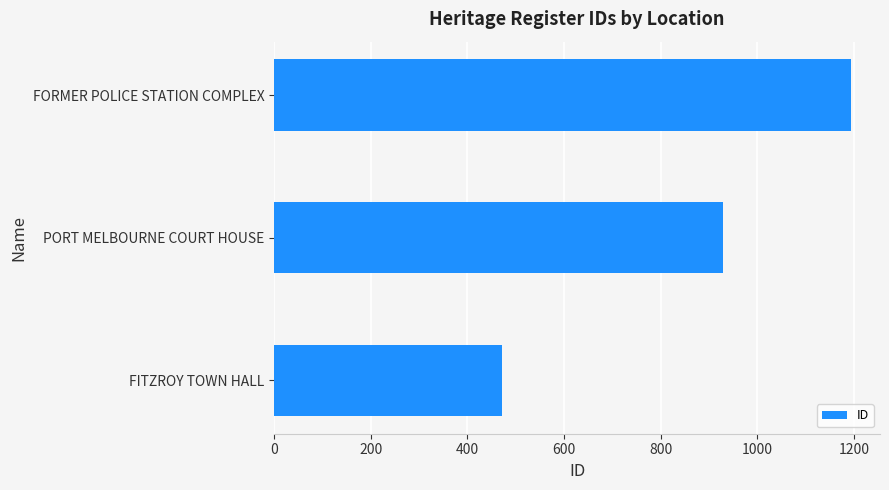

Where is the data nearest to the value 832?

PORT MELBOURNE COURT HOUSE